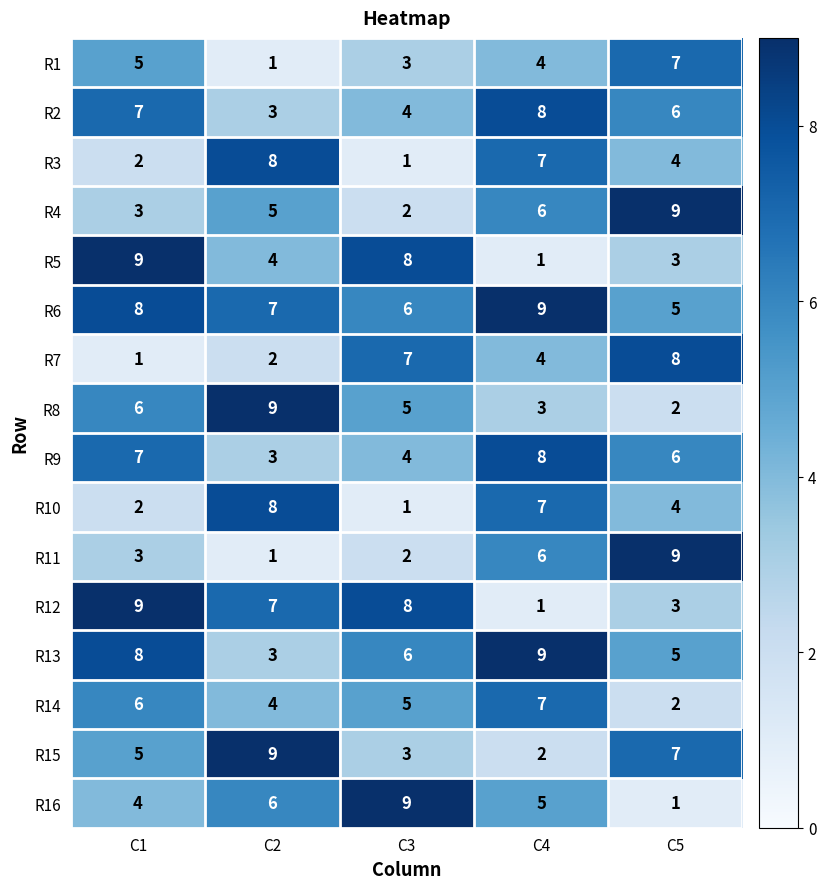

What is the difference between the maximum and minimum values in the R15 series?

7